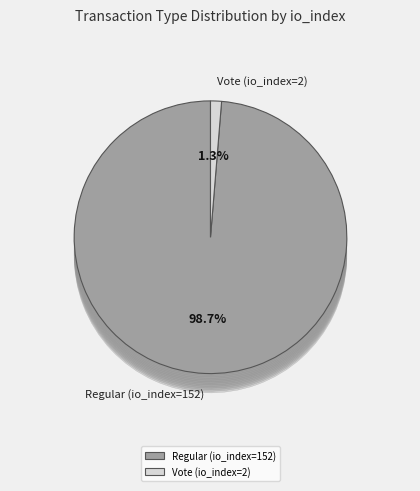

How much of the chart is everything except Regular (io_index=152)?

1.3%